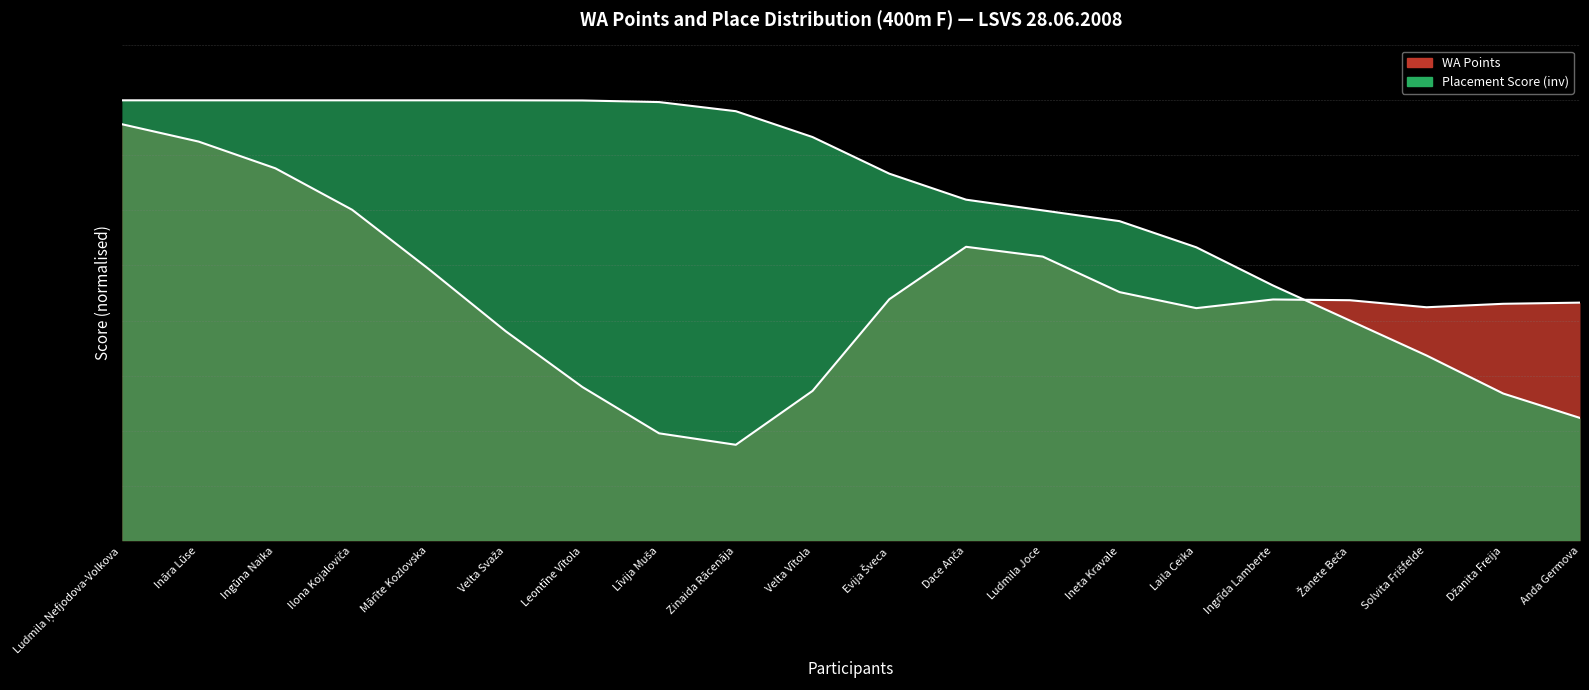

True or false: there are more than 0 points higher than both neighbors.

False